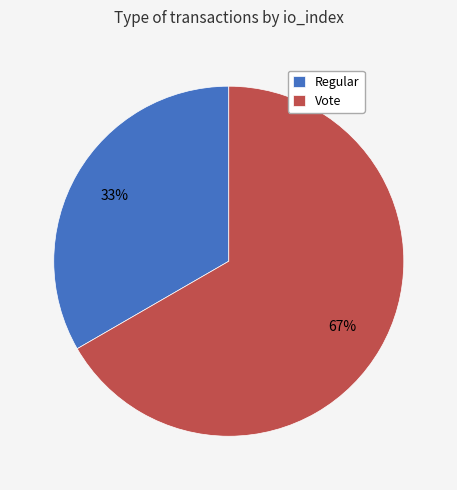

Between Vote and Regular, which is larger?

Vote